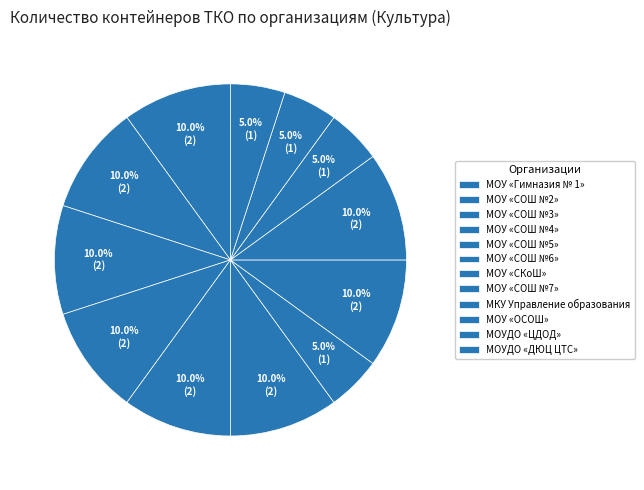

Count the number of slices in the pie.

12